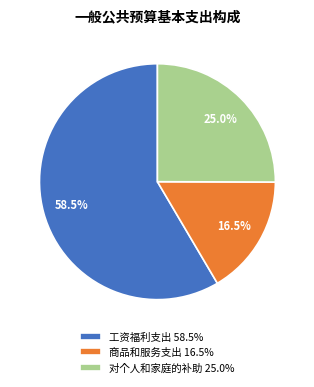

Does 工资福利支出 58.5% represent more than half of the total?

Yes